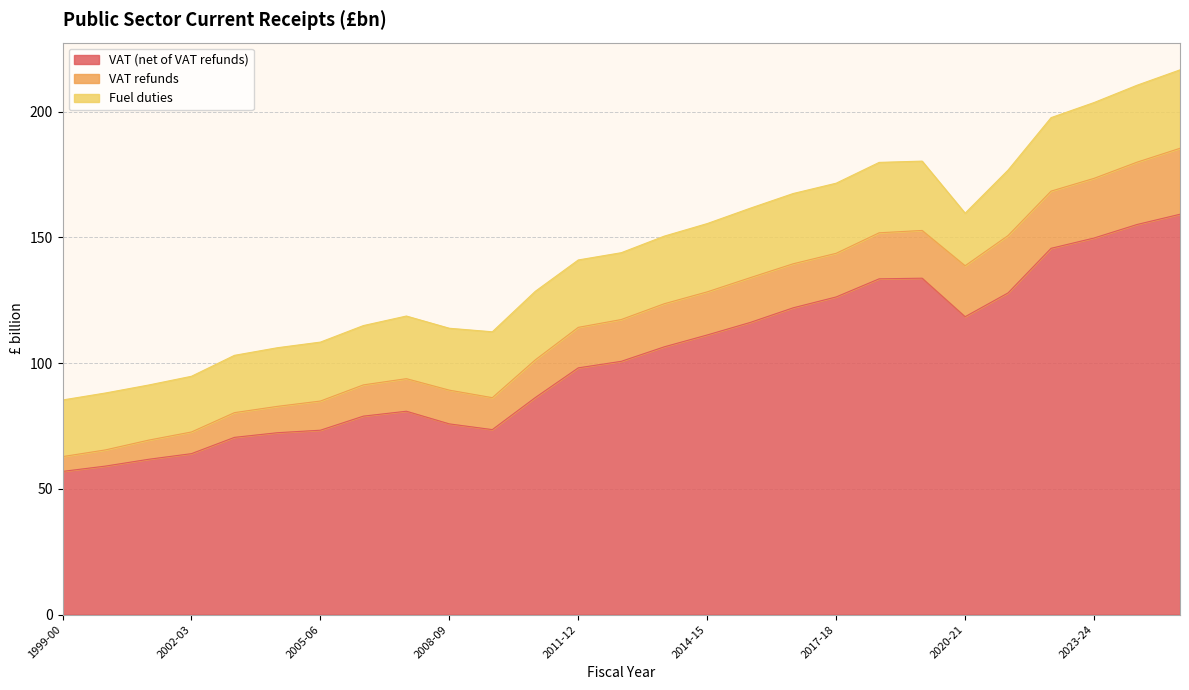

What is the total value across all series at 2025-26?

216.6